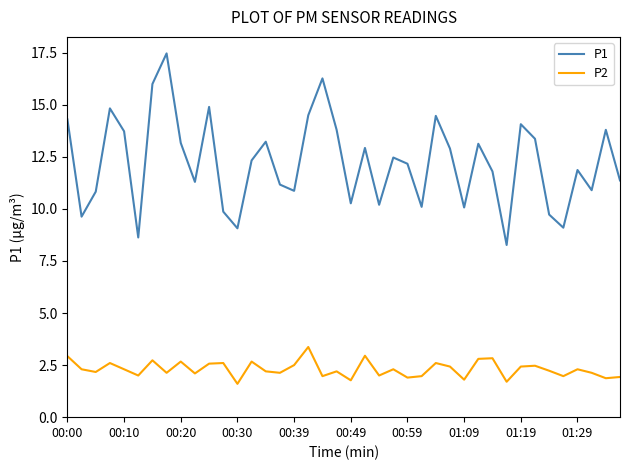

True or false: P1 and P2 intersect in this chart.

False